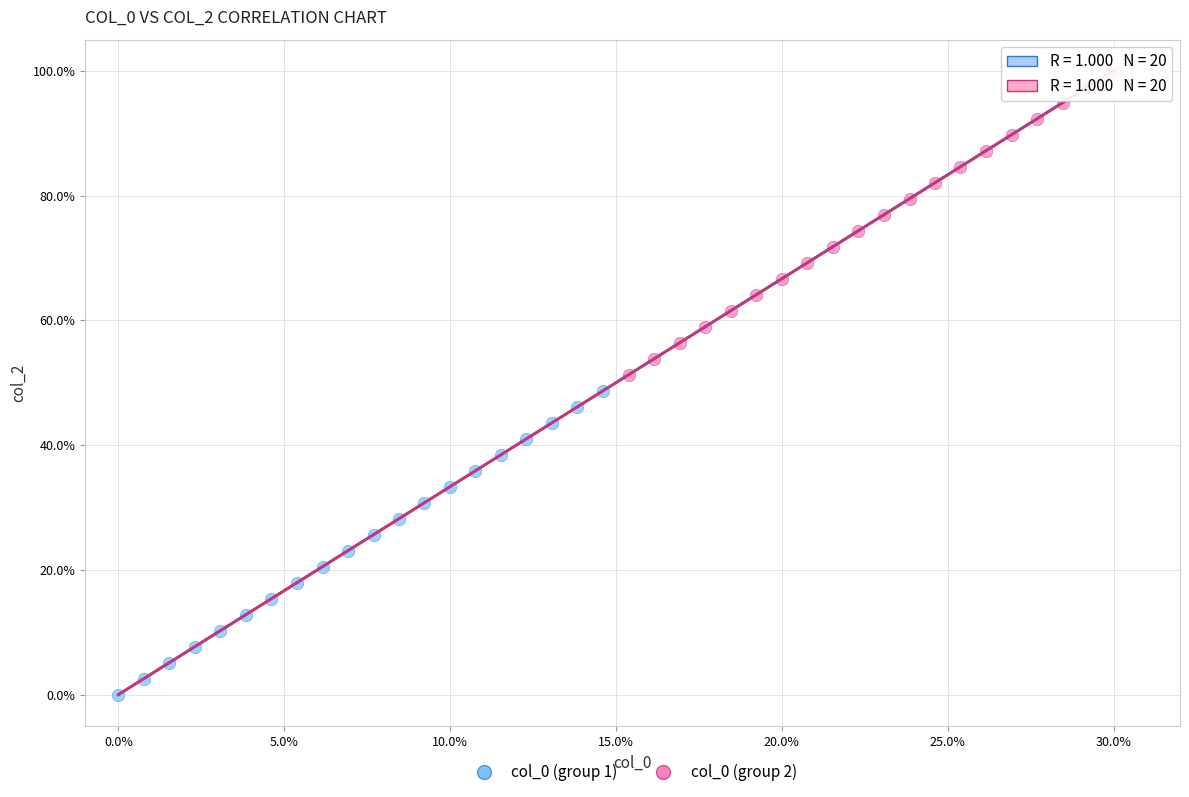

Which series reaches the maximum Y coordinate?

col_0 (group 2)